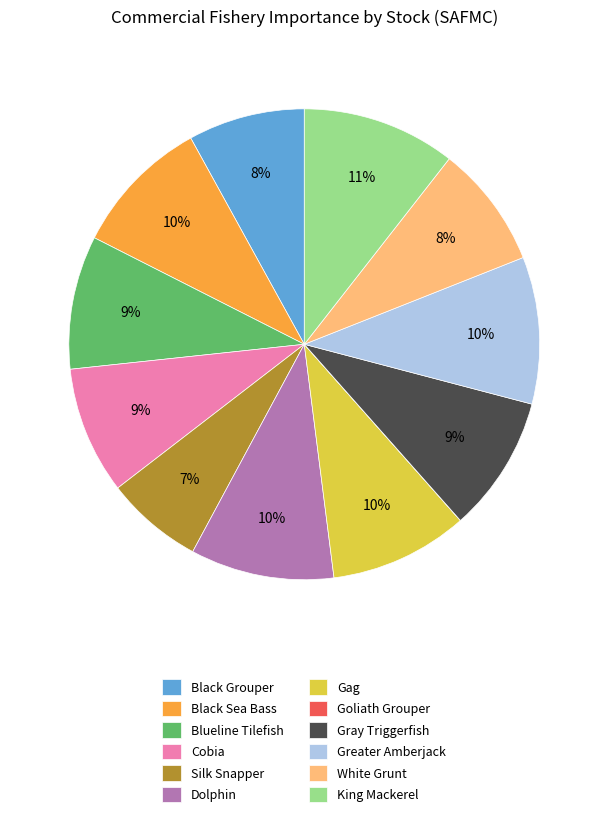

The Gray Triggerfish slice represents 1% of the pie. True or false?

False